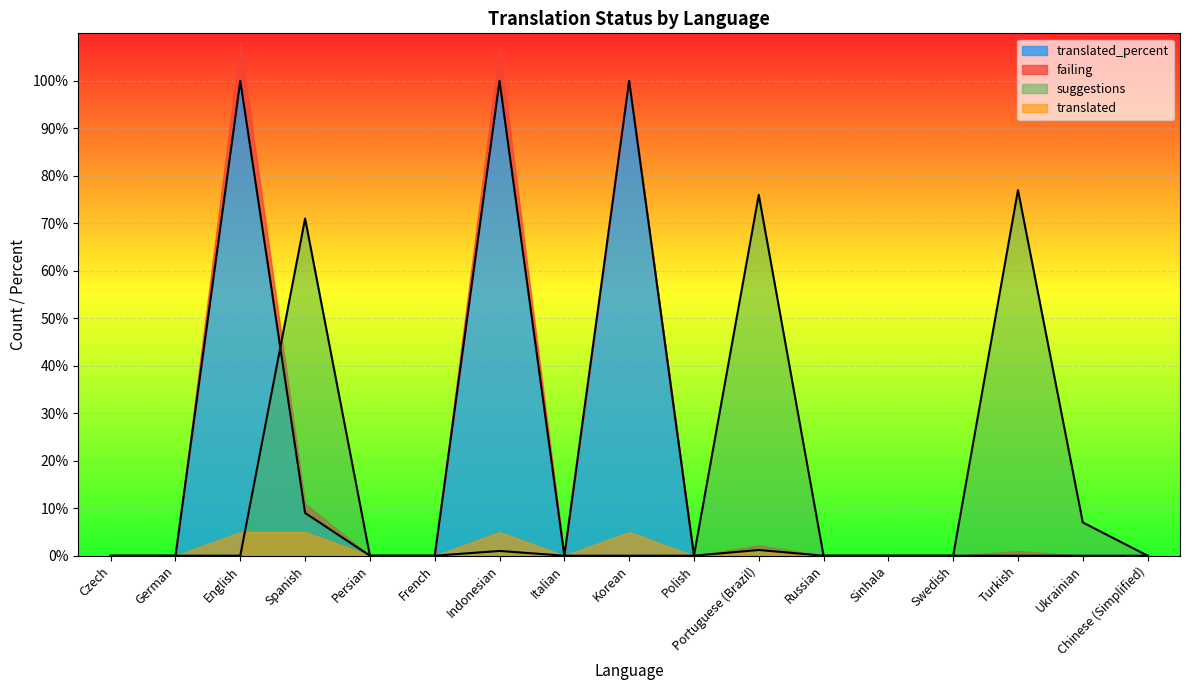

What position from the left is English?

3